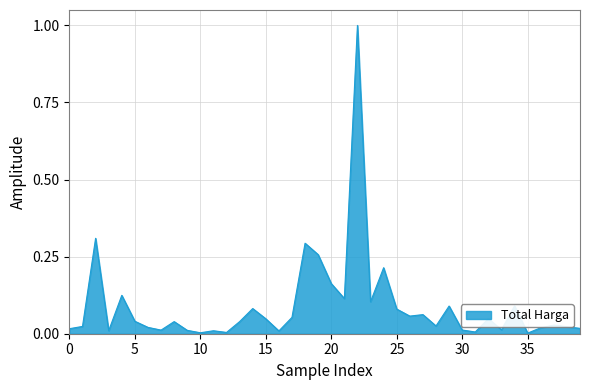

What is the difference between the maximum and minimum values?

1.0